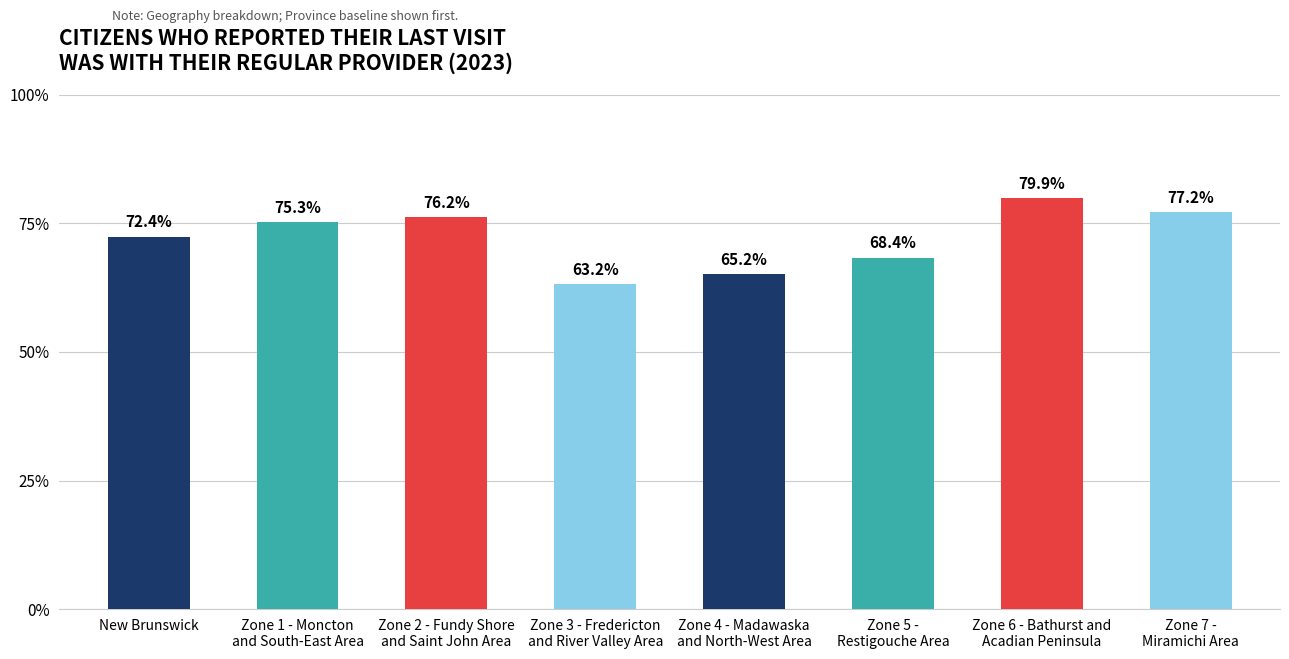

Rank the categories by value from lowest to highest.

Zone 3 - Fredericton
and River Valley Area, Zone 4 - Madawaska
and North-West Area, Zone 5 -
Restigouche Area, New Brunswick, Zone 1 - Moncton
and South-East Area, Zone 2 - Fundy Shore
and Saint John Area, Zone 7 -
Miramichi Area, Zone 6 - Bathurst and
Acadian Peninsula